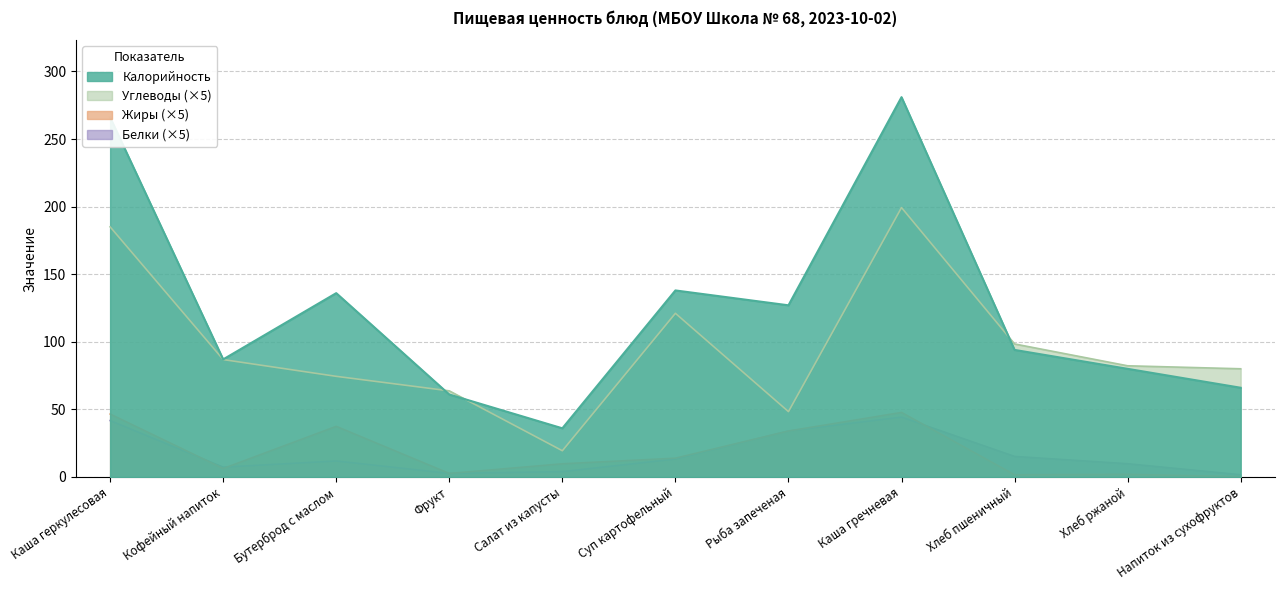

Which label corresponds to the smallest value in the chart?

Напиток из сухофруктов